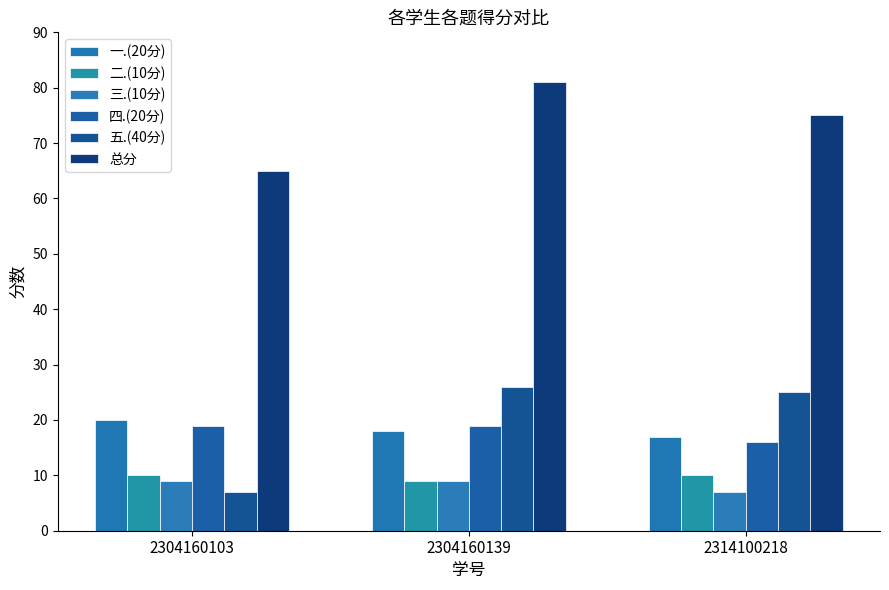

What is the minimum value shown in the chart?

7